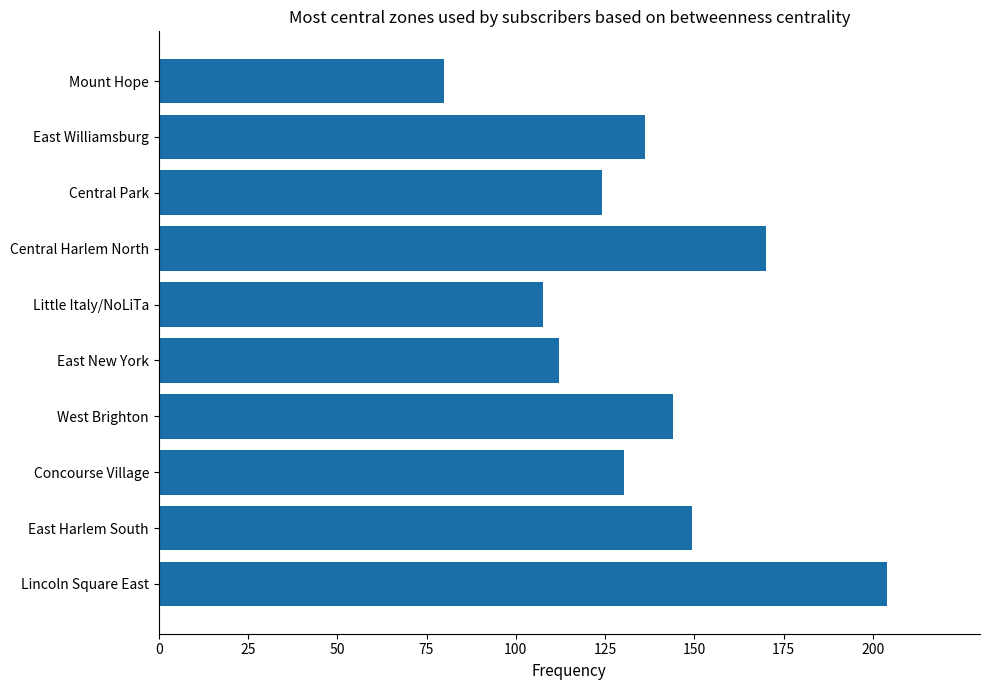

Reading top to bottom, extract all data points from this chart.

80.0	136.3	124.3	170.1	107.6	112.0	144.1	130.3	149.3	204.0